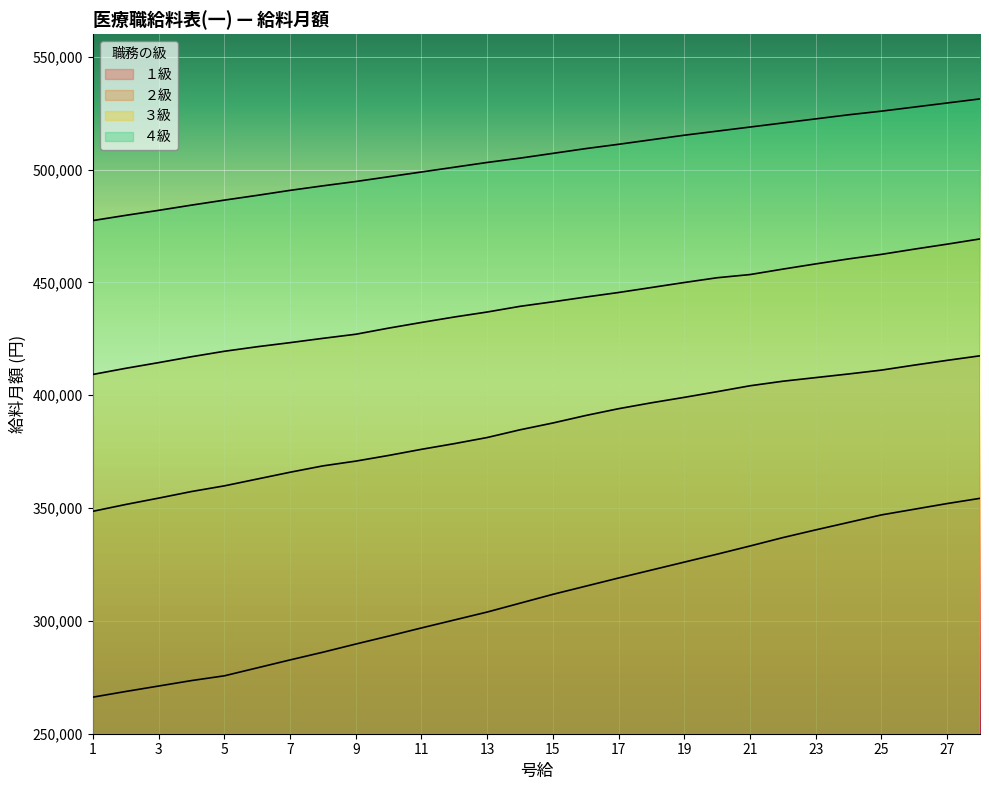

What is the value of the ４級 point at the 26th from the left?

527690